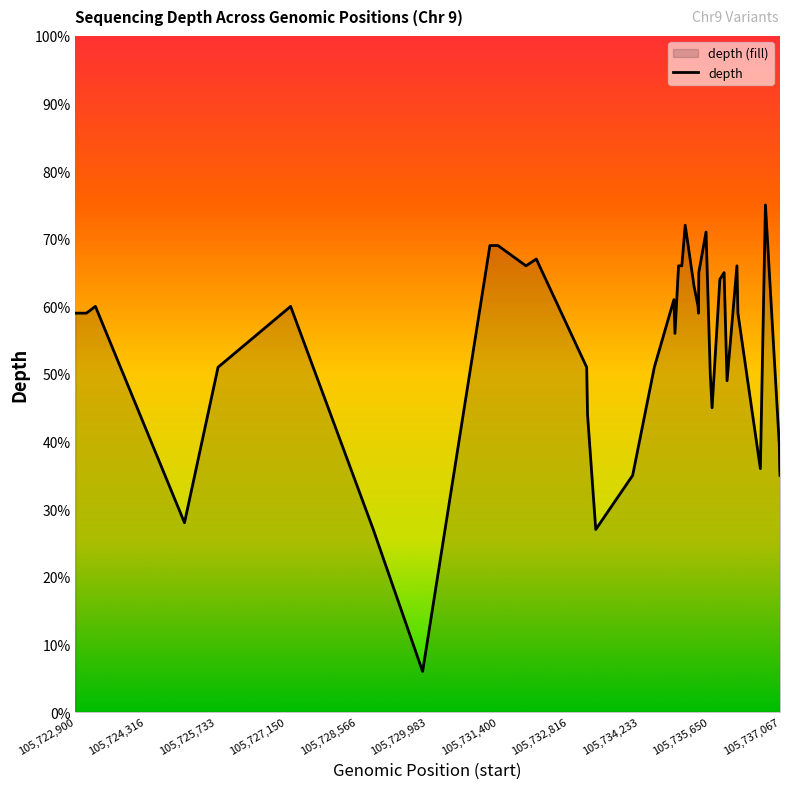

Is it true that the value at 105,722,900 is 59?

True